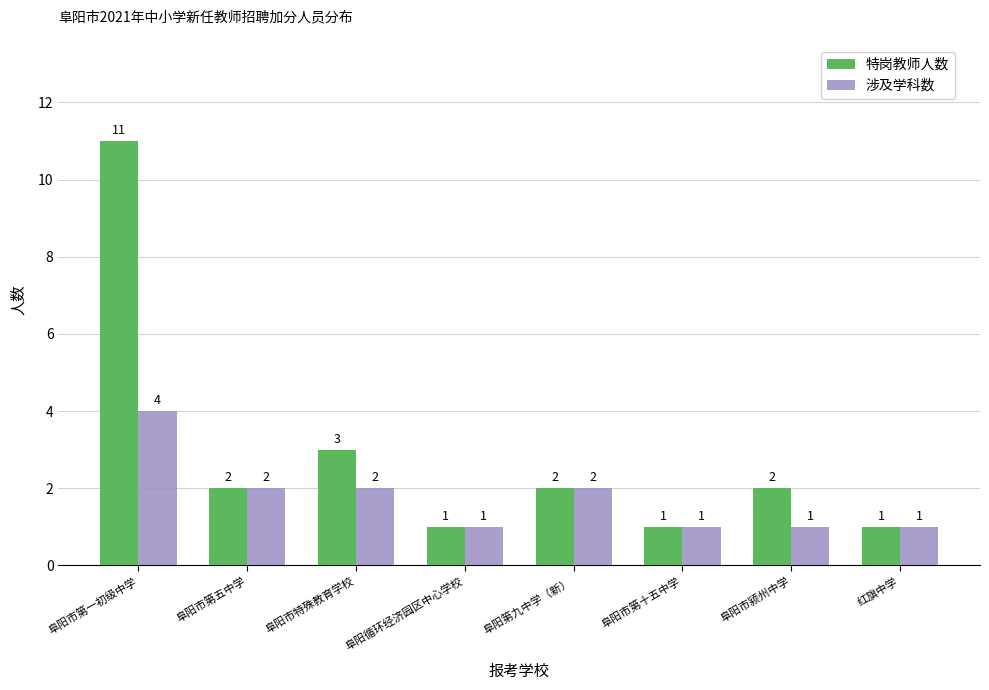

At which label does 特岗教师人数 first exceed 2?

阜阳市第一初级中学